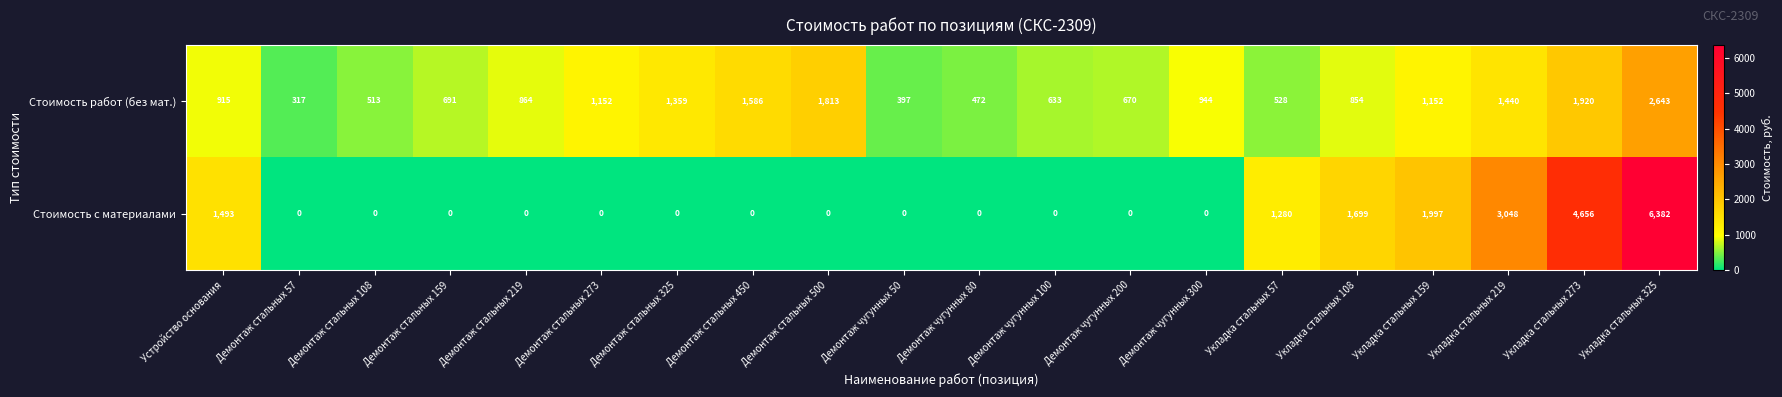

Is the value of Стоимость с материалами at Демонтаж чугунных 200 greater than the value of Стоимость работ (без мат.) at Демонтаж стальных 450?

No